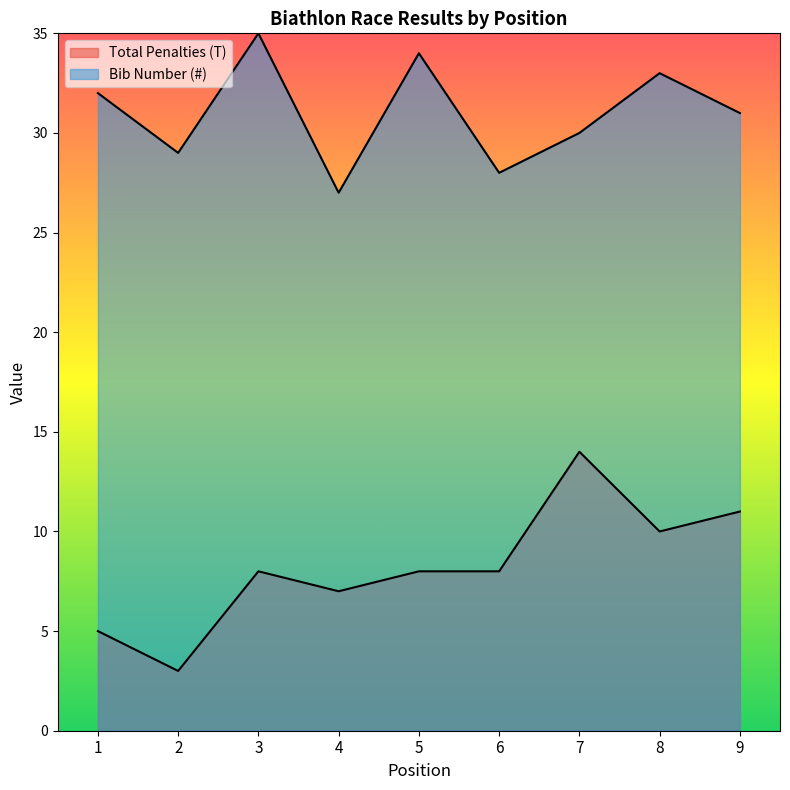

How many values in the Bib Number (#) series are below 31?

4